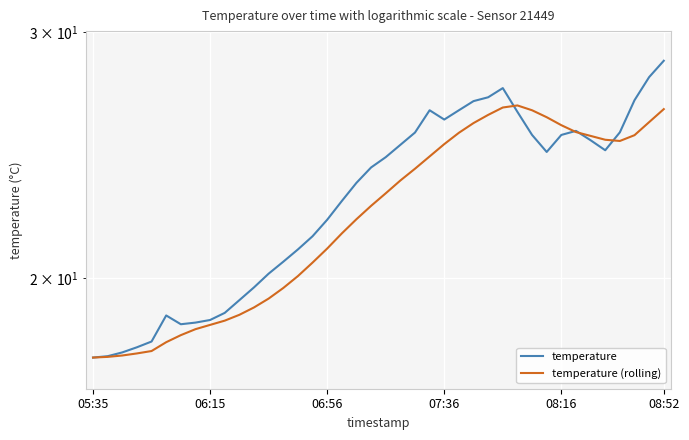

How many data points in temperature are above 24?

20